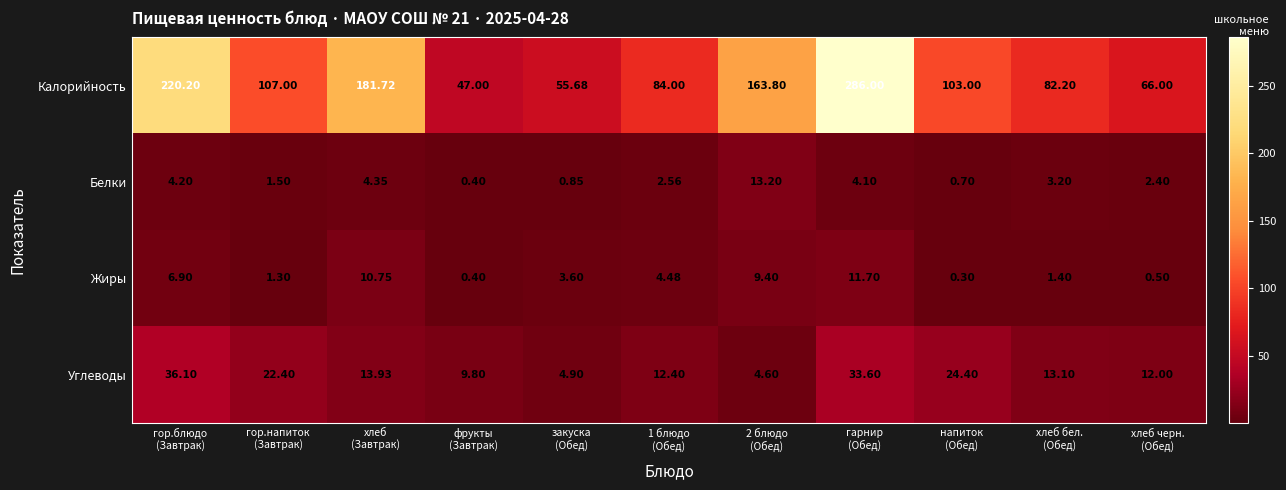

List the series in order of their peak value, highest first.

Калорийность, Углеводы, Белки, Жиры